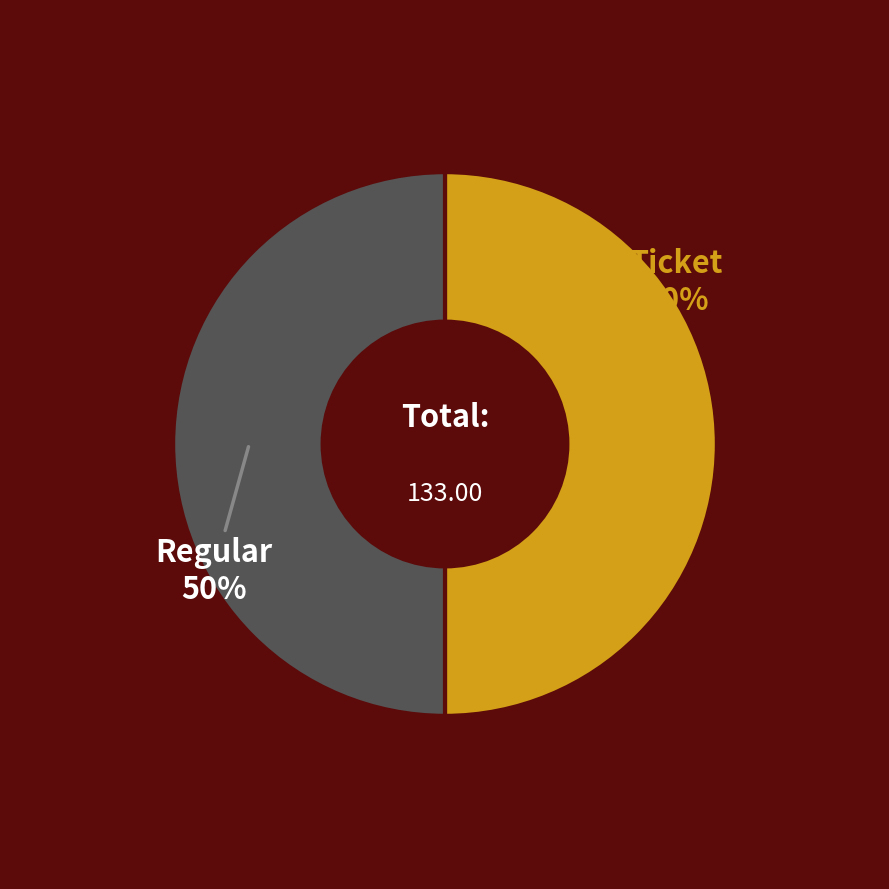

How many segments does this pie chart have?

2